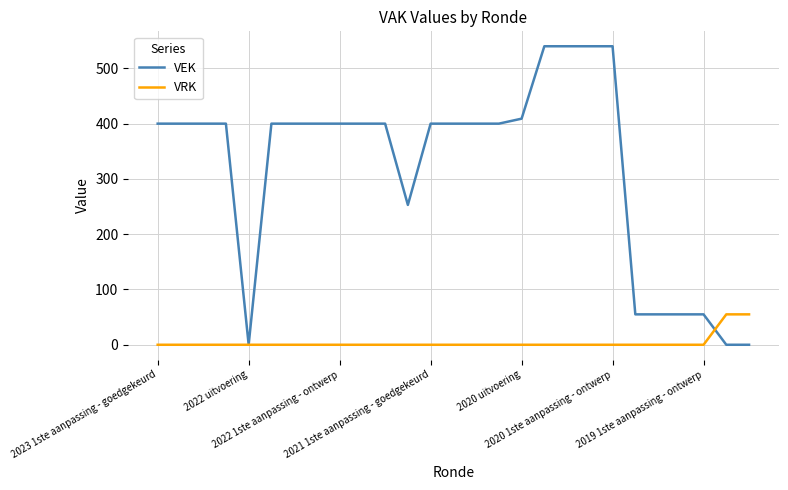

Which series has the widest spread of values?

VEK